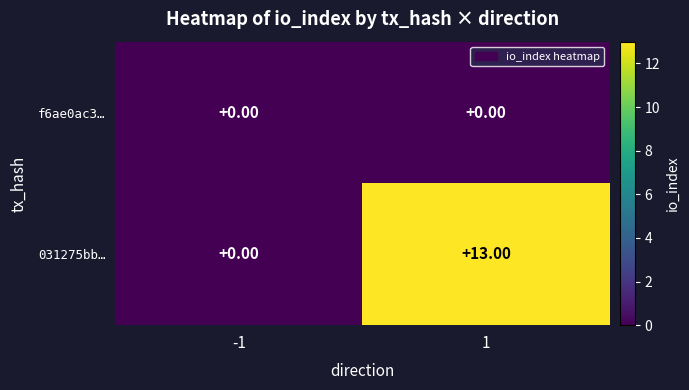

Rank the series by their maximum value, from highest to lowest.

031275bb…, f6ae0ac3…